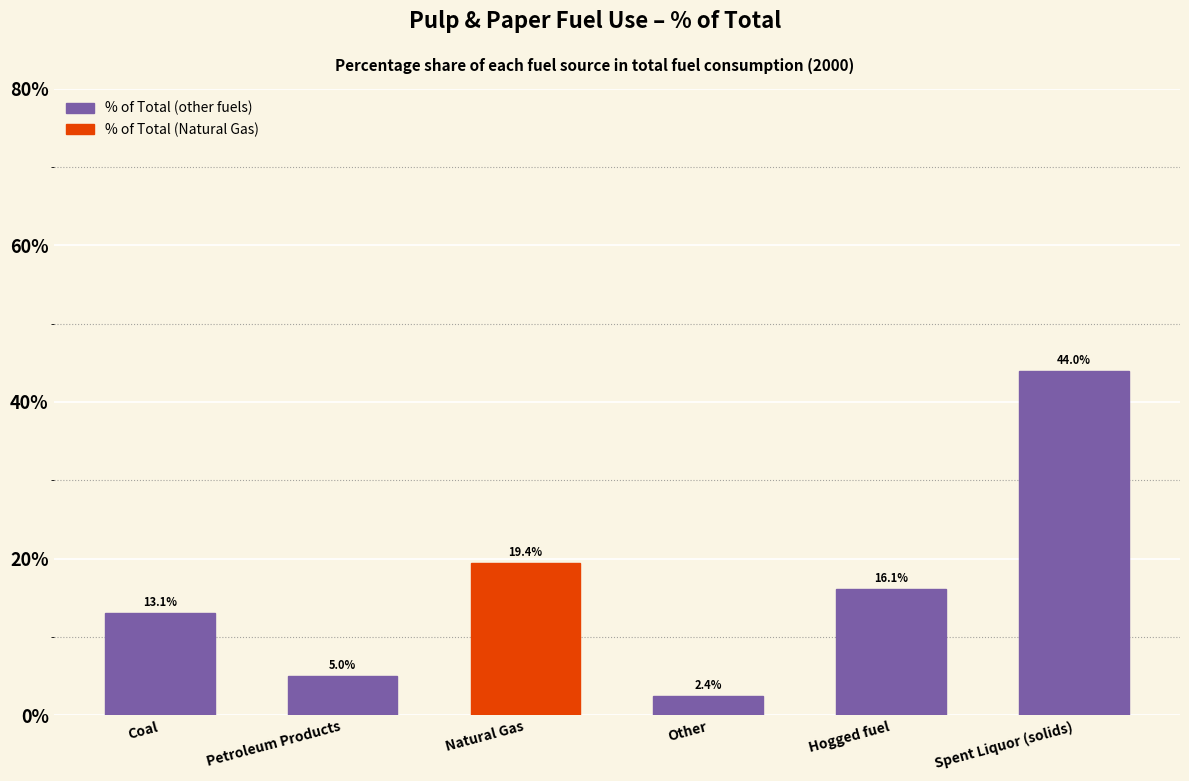

Reading left to right, extract all data points from this chart.

13.1	5.0	19.4	2.4	16.1	44.0